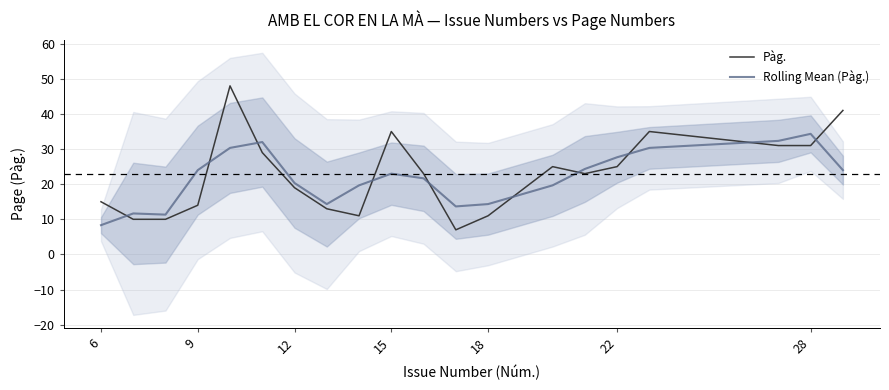

Does the chart have visible grid lines?

Yes